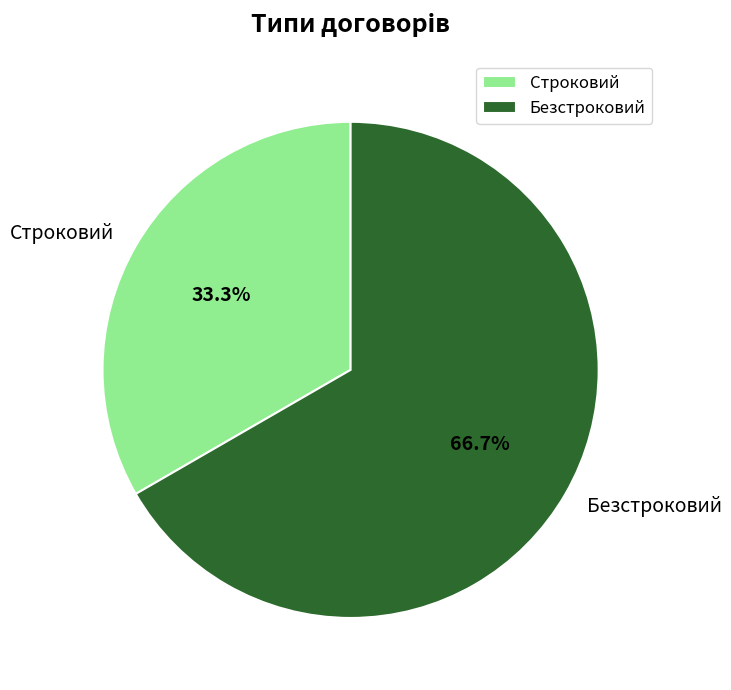

What is the largest slice in the pie chart?

Безстроковий